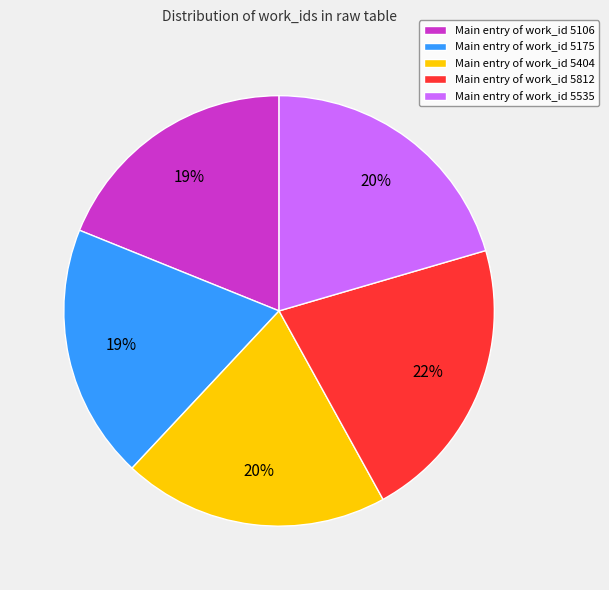

How many slices are in this pie chart?

5